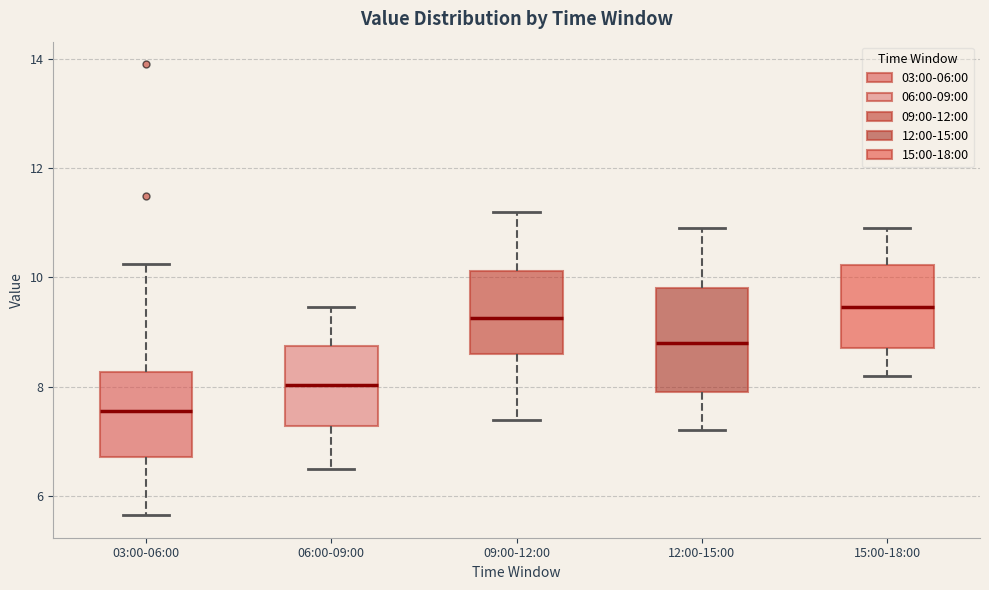

Reading left to right, transcribe this box plot: for each box, give where its median line is, the range the box spans, and where its two whiskers end, as read against the y-axis. The values are not printed on the chart, so give them approximately, as read against the axis.

03:00-06:00: median 7.6, box 6.8 to 8.2, whiskers 5.6 to 10.2
06:00-09:00: median 8.0, box 7.2 to 8.8, whiskers 6.6 to 9.4
09:00-12:00: median 9.2, box 8.6 to 10.2, whiskers 7.4 to 11.2
12:00-15:00: median 8.8, box 8.0 to 9.8, whiskers 7.2 to 11.0
15:00-18:00: median 9.4, box 8.8 to 10.2, whiskers 8.2 to 11.0